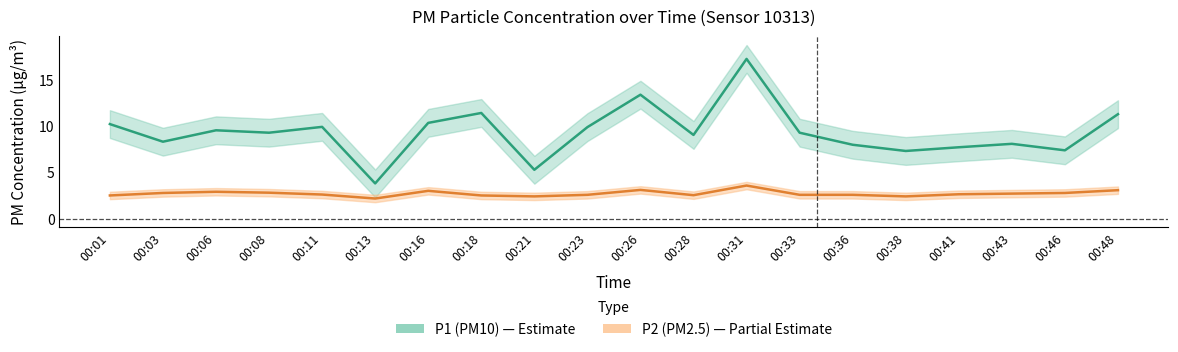

True or false: P2 has a value of 2.8 at 00:08.

True